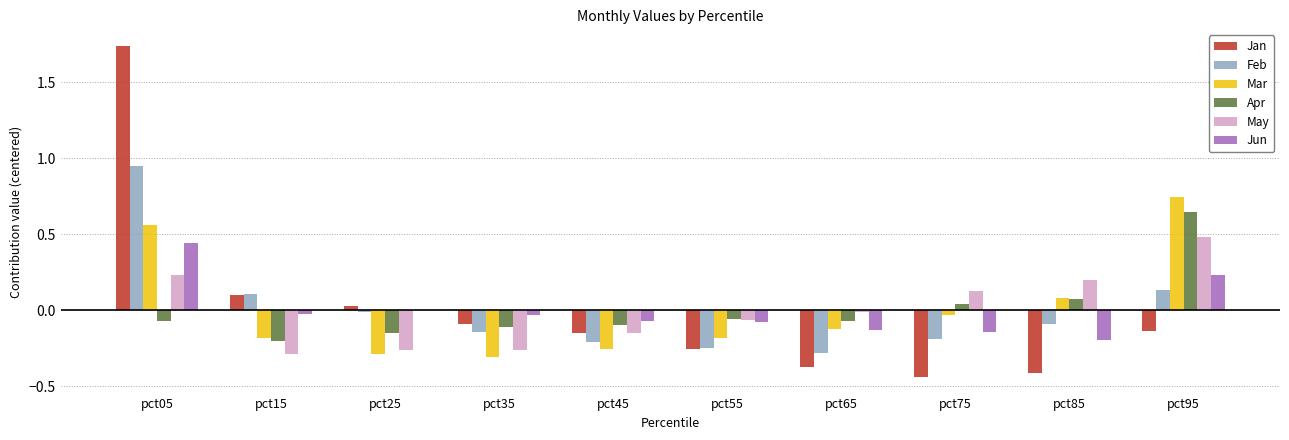

Which series changed the most between pct05 and pct75?

Jan